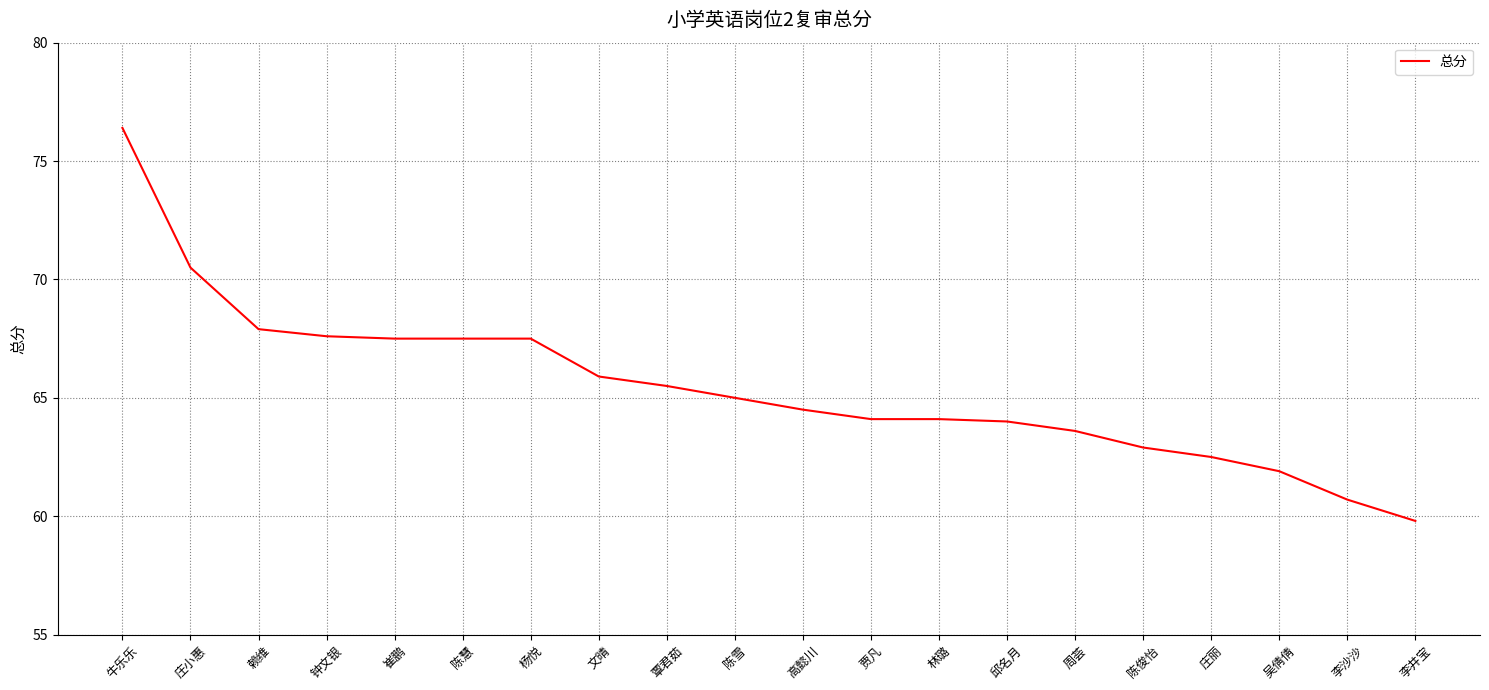

Which has a higher value, 覃君茹 or 周荟?

覃君茹